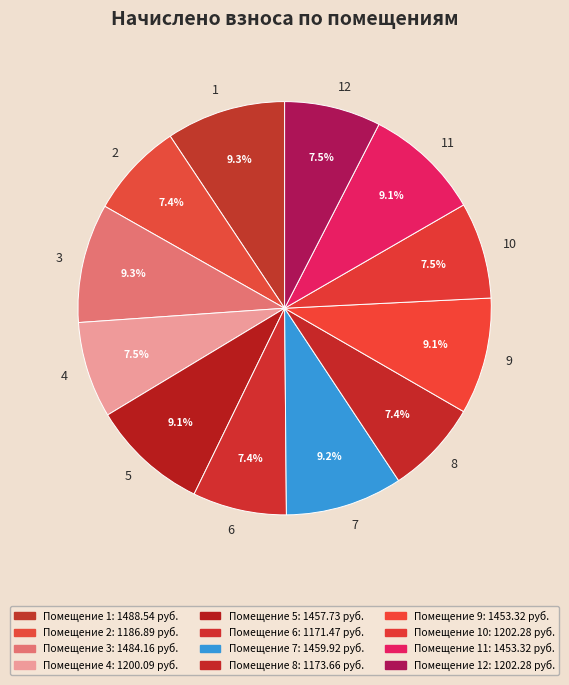

Do 4 and 9 together represent more than half of the pie?

No